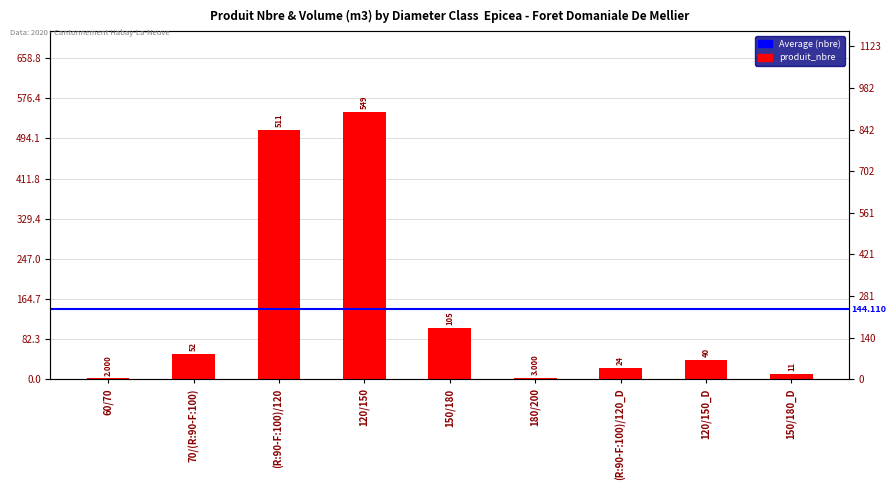

Reading right to left, transcribe all the data shown in this chart.

150/180_D=11	120/150_D=40	(R:90-F:100)/120_D=24	180/200=3	150/180=105	120/150=549	(R:90-F:100)/120=511	70/(R:90-F:100)=52	60/70=2